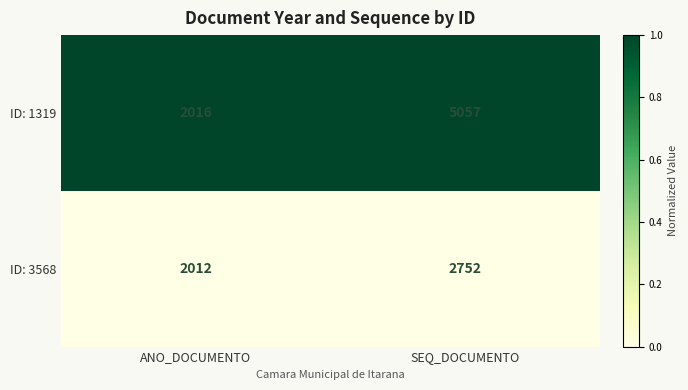

The ID: 3568 series shows 2752 at SEQ_DOCUMENTO. True or false?

True